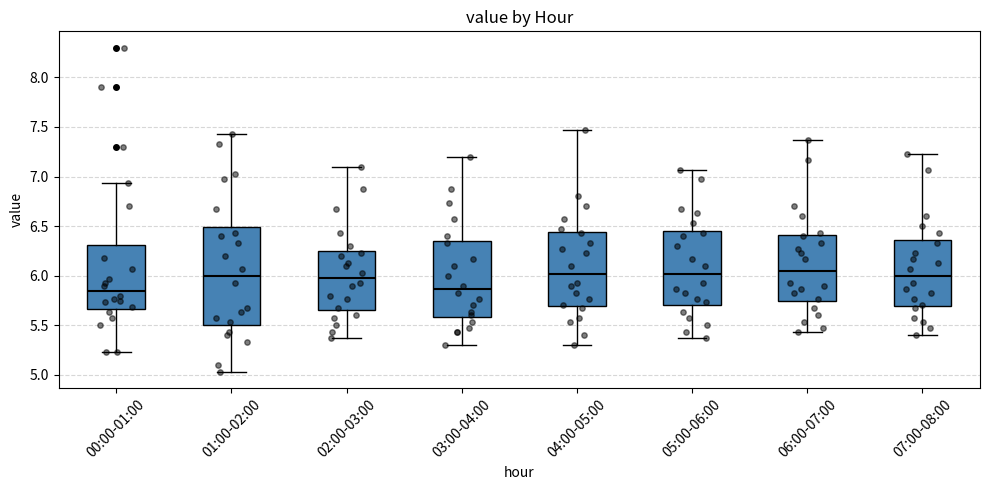

Reading left to right, read every box against the y-axis: the position of its median line, the range the box covers, and the ends of its whiskers. The values are not printed on the chart, so give them approximately, as read against the axis.

00:00-01:00: median 5.85, box 5.65 to 6.30, whiskers 5.25 to 6.95
01:00-02:00: median 6.00, box 5.50 to 6.50, whiskers 5.05 to 7.45
02:00-03:00: median 6.00, box 5.65 to 6.25, whiskers 5.35 to 7.10
03:00-04:00: median 5.85, box 5.60 to 6.35, whiskers 5.30 to 7.20
04:00-05:00: median 6.00, box 5.70 to 6.45, whiskers 5.30 to 7.45
05:00-06:00: median 6.00, box 5.70 to 6.45, whiskers 5.35 to 7.05
06:00-07:00: median 6.05, box 5.75 to 6.40, whiskers 5.45 to 7.35
07:00-08:00: median 6.00, box 5.70 to 6.35, whiskers 5.40 to 7.25